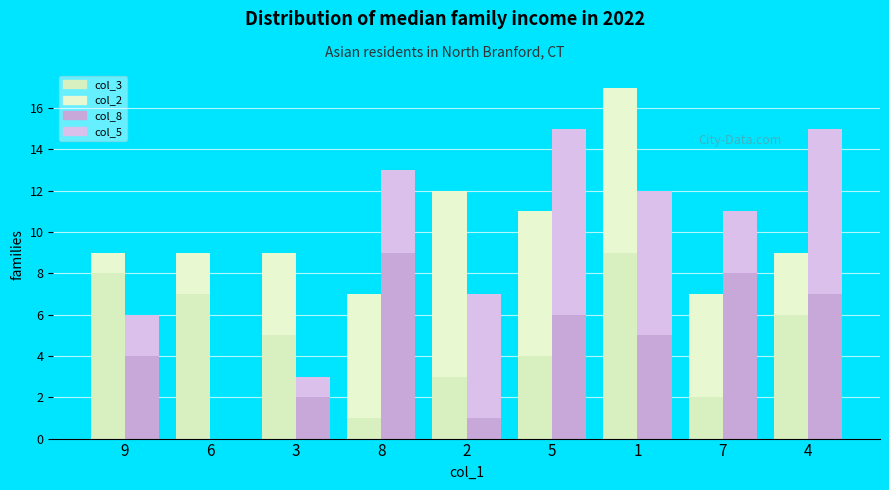

Reading left to right, list all the values displayed in this chart.

col_3: 9=8	6=7	3=5	8=1	2=3	5=4	1=9	7=2	4=6
col_2: 9=1	6=2	3=4	8=6	2=9	5=7	1=8	7=5	4=3
col_8: 9=4	6=0	3=2	8=9	2=1	5=6	1=5	7=8	4=7
col_5: 9=2	6=0	3=1	8=4	2=6	5=9	1=7	7=3	4=8